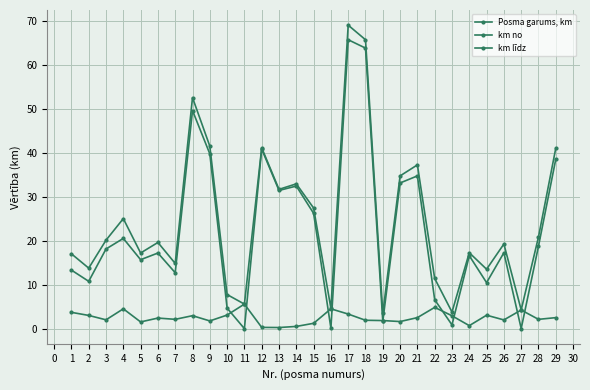

How many distinct data groups are displayed?

3